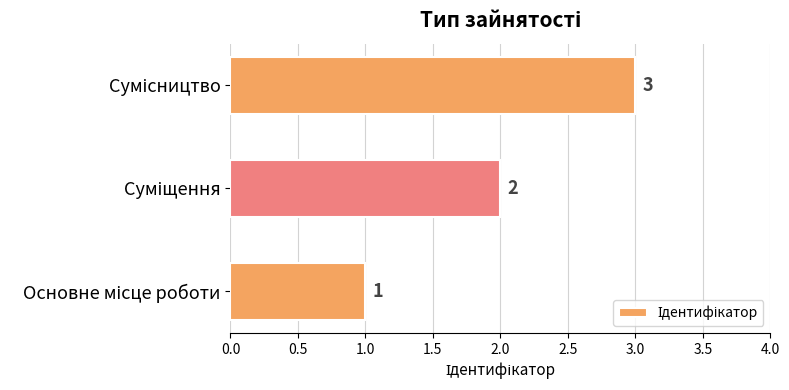

What is the sum of all values?

6